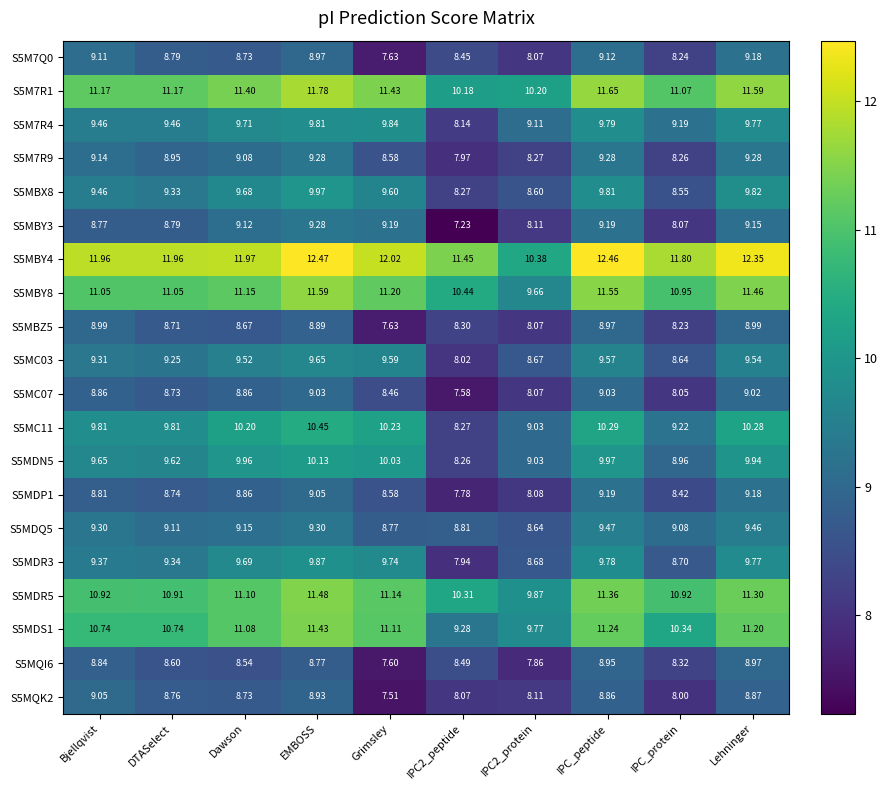

What is the spread (max minus min) of values at Lehninger?

3.5